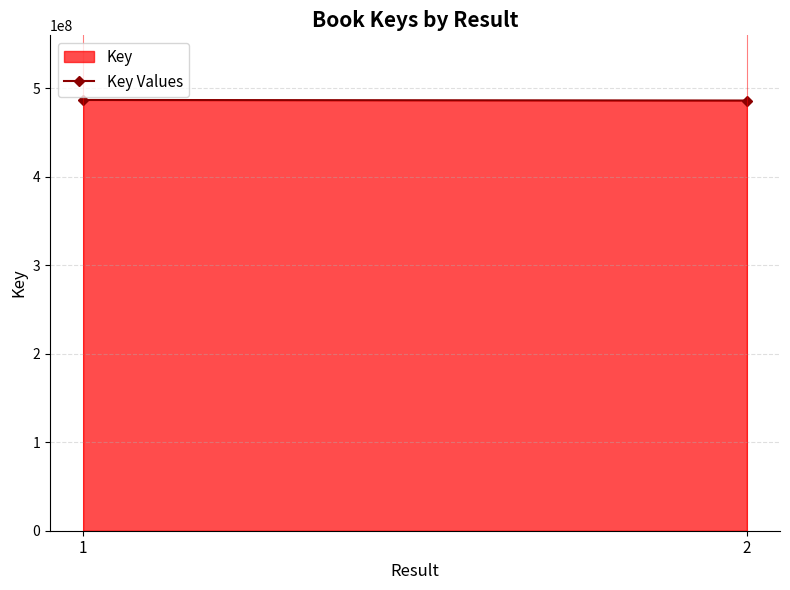

Is it true that the value at 1 is 486941400?

True